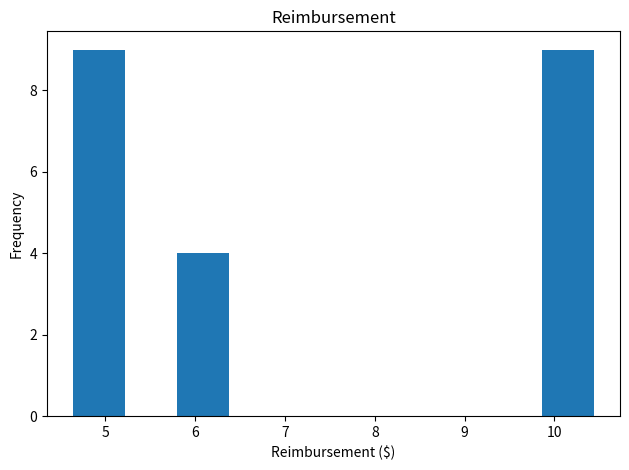

Reading left to right, list every bar in this chart as the range it spans on the x-axis followed by its height. Neither the bar edges nor the heights are printed on the chart, so give them approximately, as read against the axes.

4.64 to 5.22: 9
5.22 to 5.80: 0
5.80 to 6.38: 4
6.38 to 6.96: 0
6.96 to 7.54: 0
7.54 to 8.12: 0
8.12 to 8.70: 0
8.70 to 9.28: 0
9.28 to 9.86: 0
9.86 to 10.44: 9